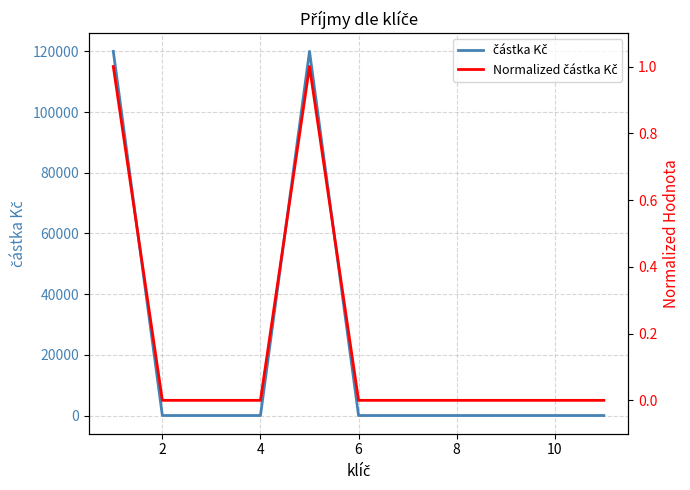

Is it true that Normalized částka Kč equals 0 at 8?

True